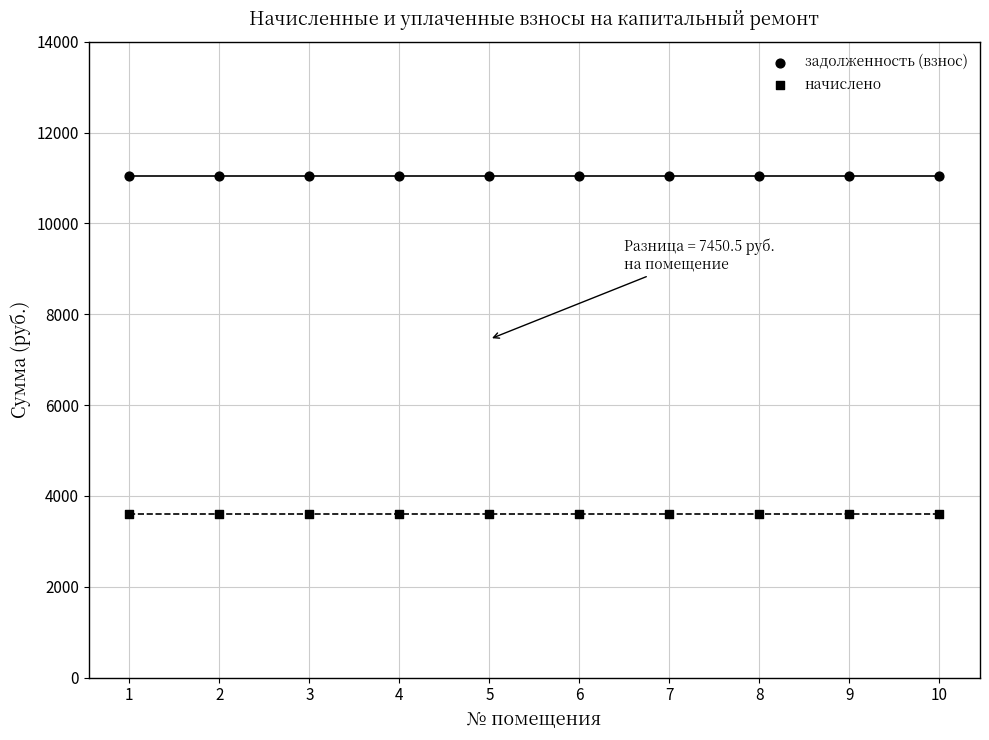

How many data points are displayed?

20